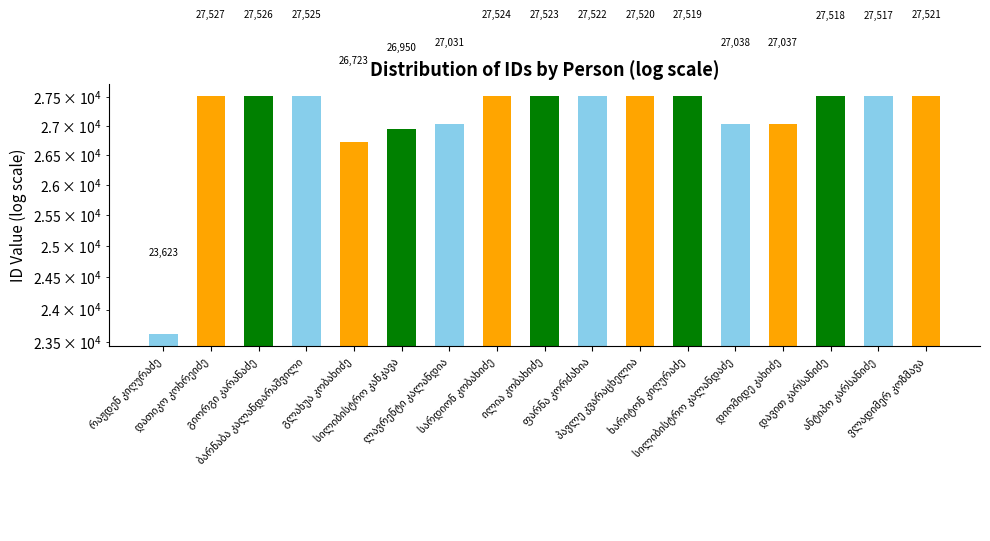

Is it true that the value at ხარიტონ კიღურაძე is 27519?

True